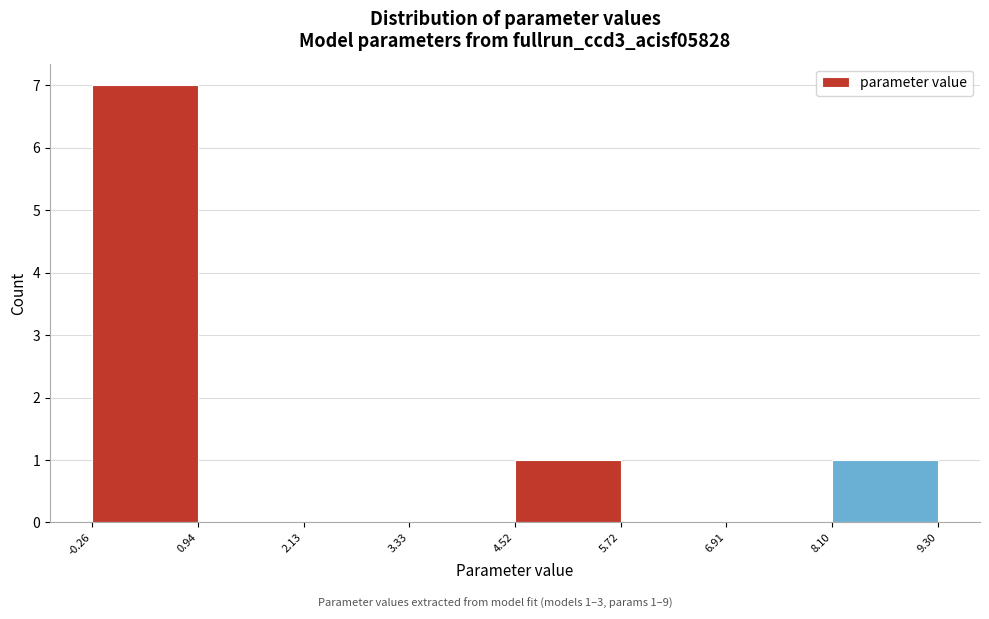

Over which range of the x-axis is the bar tallest?

-0.26 to 0.94